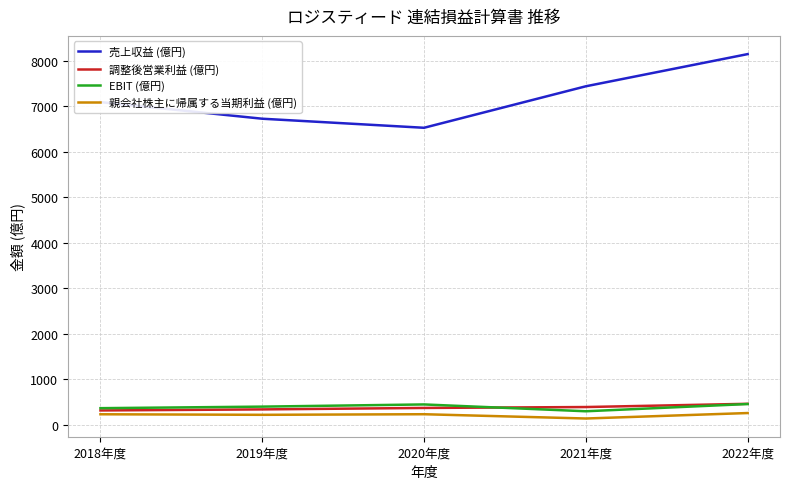

True or false: 親会社株主に帰属する当期利益 (億円) and 売上収益 (億円) intersect in this chart.

False